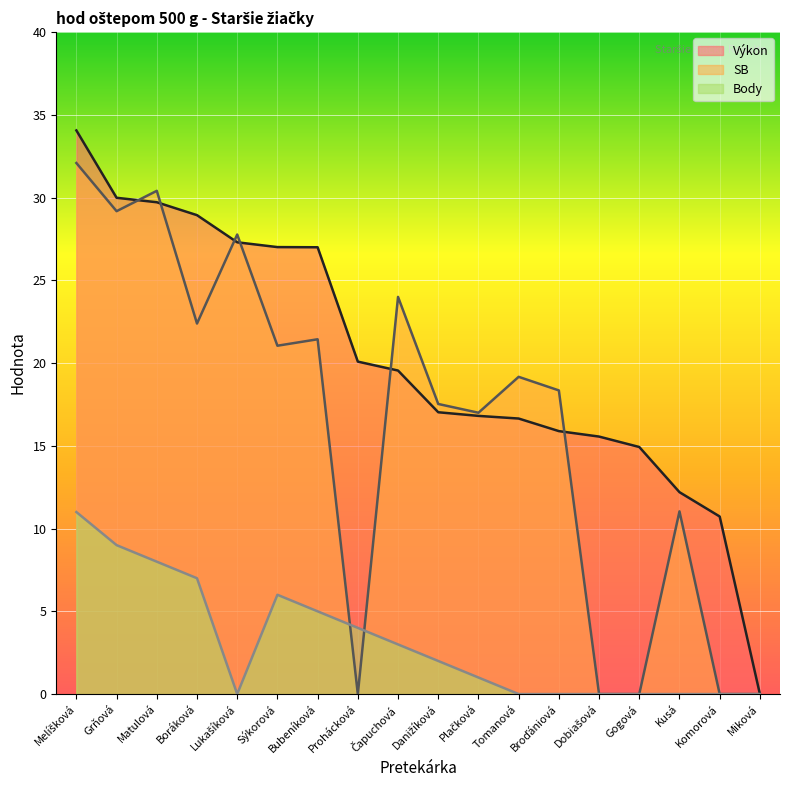

Where does the Výkon series first go above 19?

Melíšková